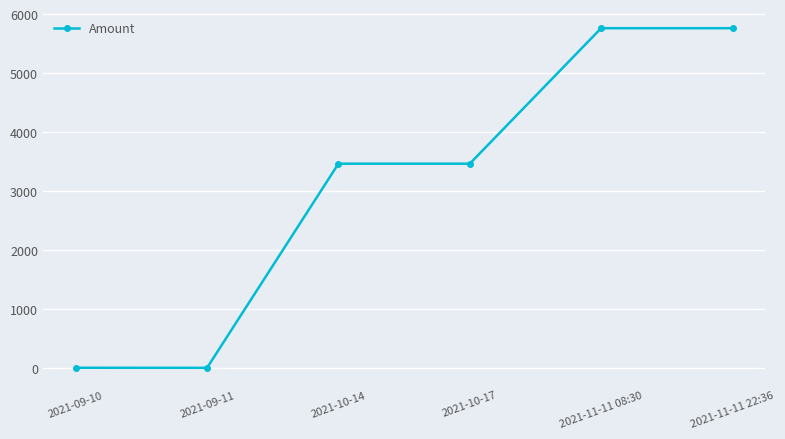

Count the number of categories in the chart.

6